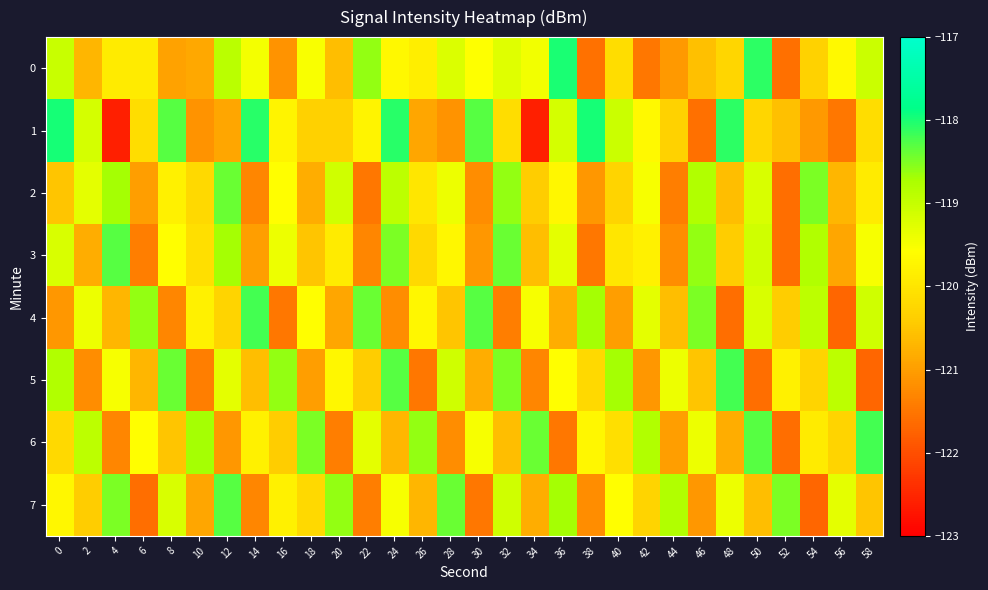

Reading left to right, what are all the values shown in this chart?

0: 0=-119.0	2=-120.7	4=-119.9	6=-119.9	8=-121.0	10=-120.9	12=-118.9	14=-119.5	16=-121.1	18=-119.5	20=-120.6	22=-118.6	24=-119.7	26=-119.8	28=-119.2	30=-119.6	32=-119.3	34=-119.5	36=-118.0	38=-121.6	40=-120.1	42=-121.5	44=-121.1	46=-120.6	48=-120.2	50=-118.1	52=-121.6	54=-120.3	56=-119.7	58=-119.0
1: 0=-118.0	2=-119.1	4=-122.6	6=-120.1	8=-118.3	10=-121.1	12=-120.9	14=-118.1	16=-119.7	18=-120.3	20=-120.3	22=-119.7	24=-118.1	26=-120.9	28=-121.1	30=-118.3	32=-120.1	34=-122.6	36=-119.1	38=-118.0	40=-119.0	42=-119.7	44=-120.3	46=-121.6	48=-118.1	50=-120.2	52=-120.6	54=-121.1	56=-121.5	58=-120.1
2: 0=-120.5	2=-119.3	4=-118.7	6=-121.0	8=-119.8	10=-120.2	12=-118.4	14=-121.3	16=-119.6	18=-120.8	20=-119.1	22=-121.5	24=-118.9	26=-120.0	28=-119.4	30=-121.2	32=-118.6	34=-120.4	36=-119.7	38=-121.1	40=-120.3	42=-119.5	44=-121.4	46=-118.8	48=-120.6	50=-119.2	52=-121.6	54=-118.5	56=-120.7	58=-119.9
3: 0=-119.2	2=-120.8	4=-118.3	6=-121.4	8=-119.6	10=-120.1	12=-118.7	14=-121.0	16=-119.4	18=-120.5	20=-119.9	22=-121.3	24=-118.5	26=-120.2	28=-119.7	30=-121.1	32=-118.4	34=-120.6	36=-119.3	38=-121.5	40=-120.0	42=-119.8	44=-121.2	46=-118.6	48=-120.4	50=-119.1	52=-121.6	54=-118.8	56=-120.9	58=-119.5
4: 0=-121.1	2=-119.4	4=-120.7	6=-118.6	8=-121.3	10=-119.8	12=-120.3	14=-118.2	16=-121.5	18=-119.6	20=-120.9	22=-118.4	24=-121.2	26=-119.7	28=-120.5	30=-118.3	32=-121.4	34=-119.5	36=-120.8	38=-118.7	40=-121.0	42=-119.3	44=-120.6	46=-118.5	48=-121.6	50=-119.2	52=-120.4	54=-118.9	56=-121.7	58=-119.1
5: 0=-118.8	2=-121.2	4=-119.5	6=-120.7	8=-118.4	10=-121.4	12=-119.3	14=-120.6	16=-118.6	18=-121.0	20=-119.7	22=-120.4	24=-118.3	26=-121.5	28=-119.1	30=-120.8	32=-118.5	34=-121.3	36=-119.6	38=-120.2	40=-118.7	42=-121.1	44=-119.4	46=-120.5	48=-118.2	50=-121.6	52=-119.8	54=-120.3	56=-118.9	58=-121.7
6: 0=-120.2	2=-118.9	4=-121.3	6=-119.6	8=-120.5	10=-118.7	12=-121.1	14=-119.8	16=-120.4	18=-118.5	20=-121.4	22=-119.3	24=-120.7	26=-118.6	28=-121.2	30=-119.5	32=-120.6	34=-118.4	36=-121.5	38=-119.7	40=-120.1	42=-118.8	44=-121.0	46=-119.4	48=-120.8	50=-118.3	52=-121.6	54=-119.9	56=-120.3	58=-118.2
7: 0=-119.7	2=-120.4	4=-118.5	6=-121.6	8=-119.2	10=-120.9	12=-118.3	14=-121.3	16=-119.8	18=-120.2	20=-118.6	22=-121.4	24=-119.5	26=-120.7	28=-118.4	30=-121.5	32=-119.1	34=-120.8	36=-118.7	38=-121.2	40=-119.6	42=-120.3	44=-118.8	46=-121.1	48=-119.4	50=-120.6	52=-118.5	54=-121.7	56=-119.3	58=-120.5